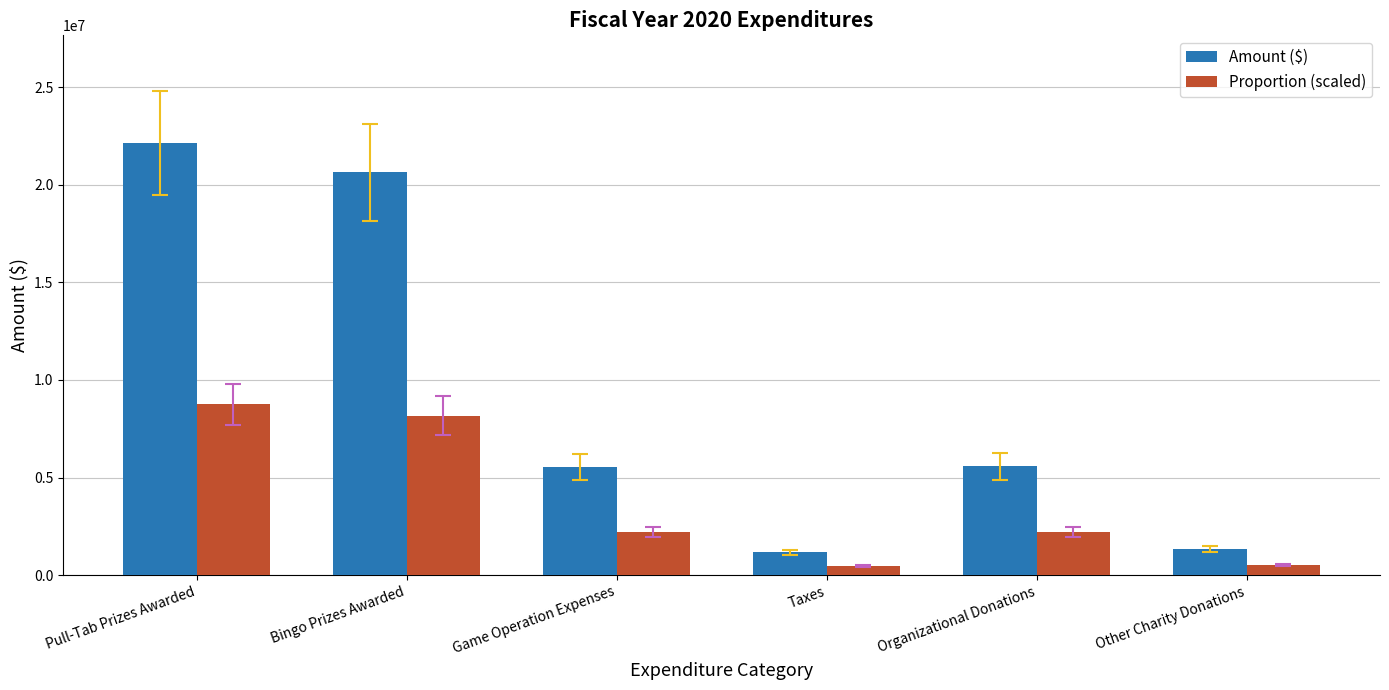

List the series in order of their peak value, highest first.

Amount ($), Proportion (scaled)